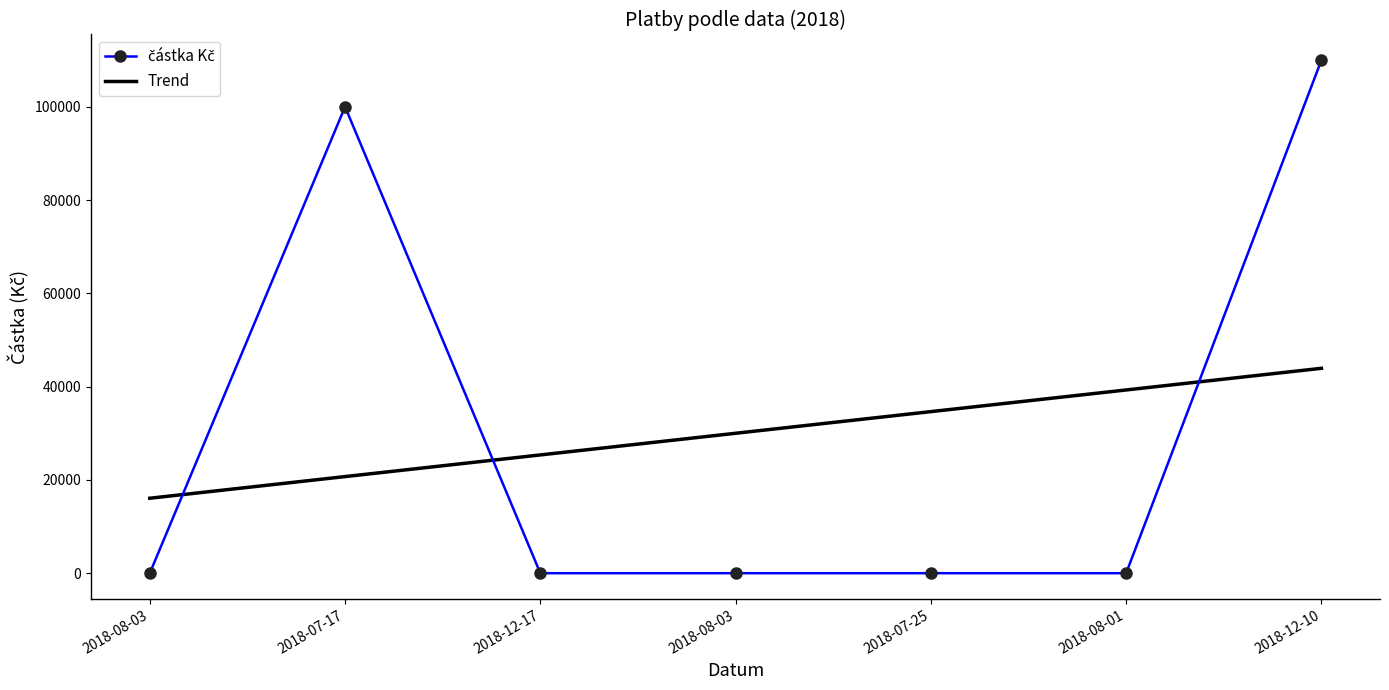

What is the difference between the maximum and minimum values in the částka Kč series?

110000.0